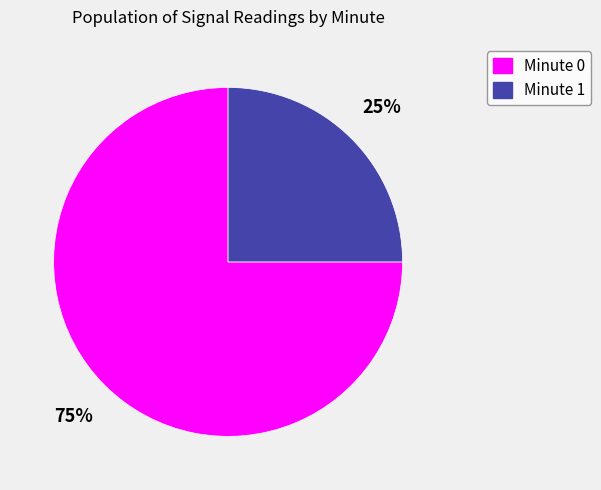

Which slice is the largest?

Minute 0